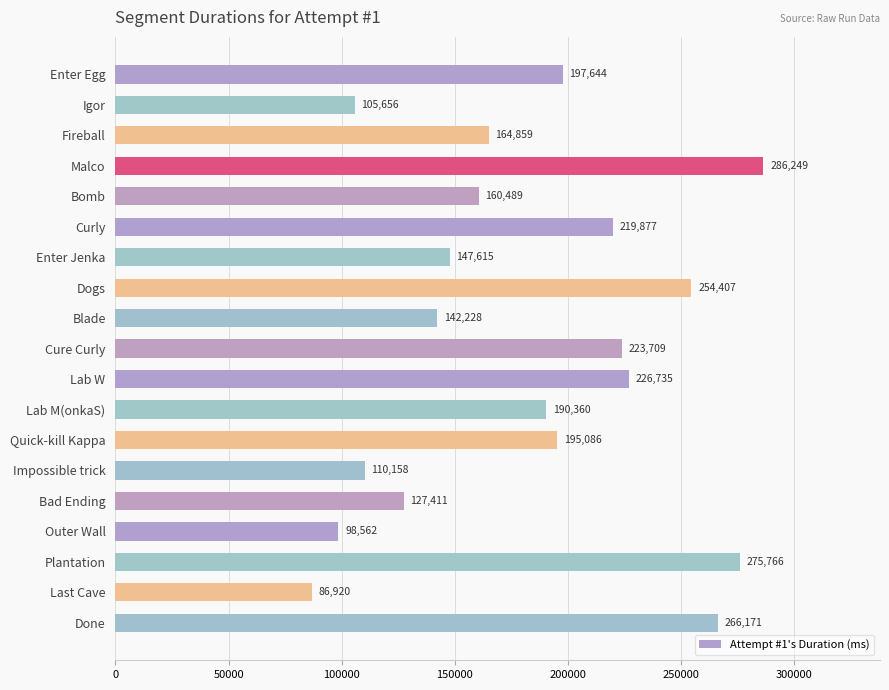

What is the average value?

183153